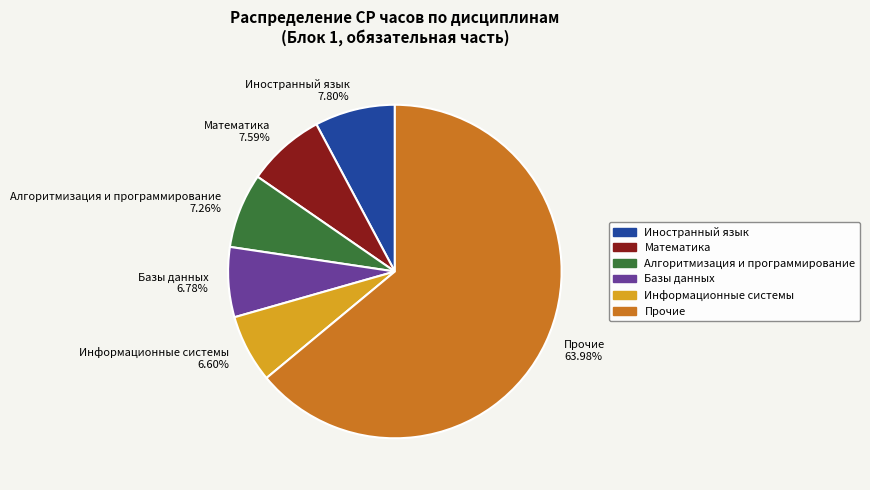

How many segments does this pie chart have?

6